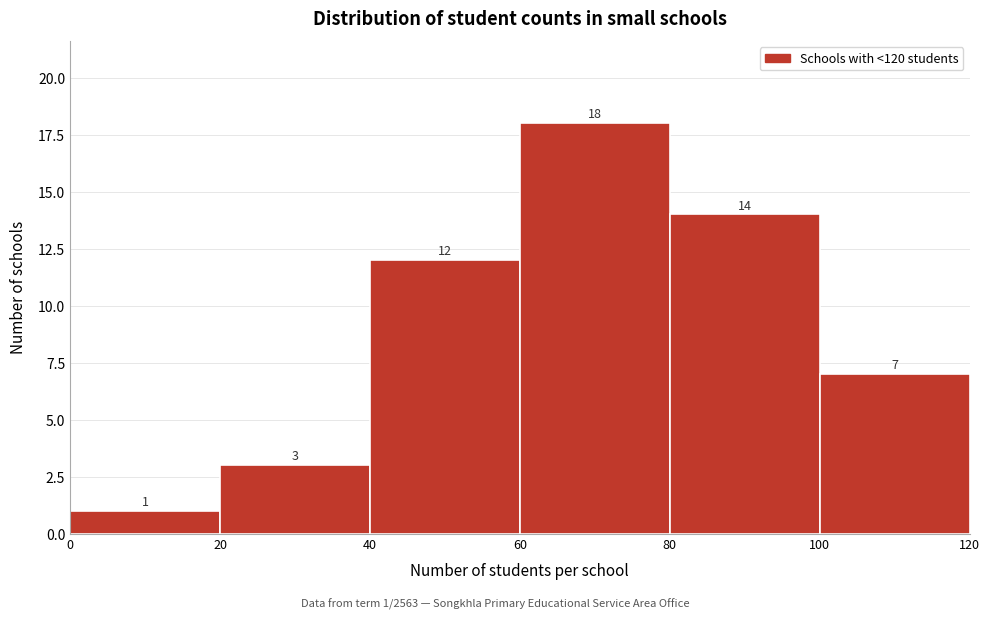

Which range on the x-axis has the tallest bar?

60 to 80